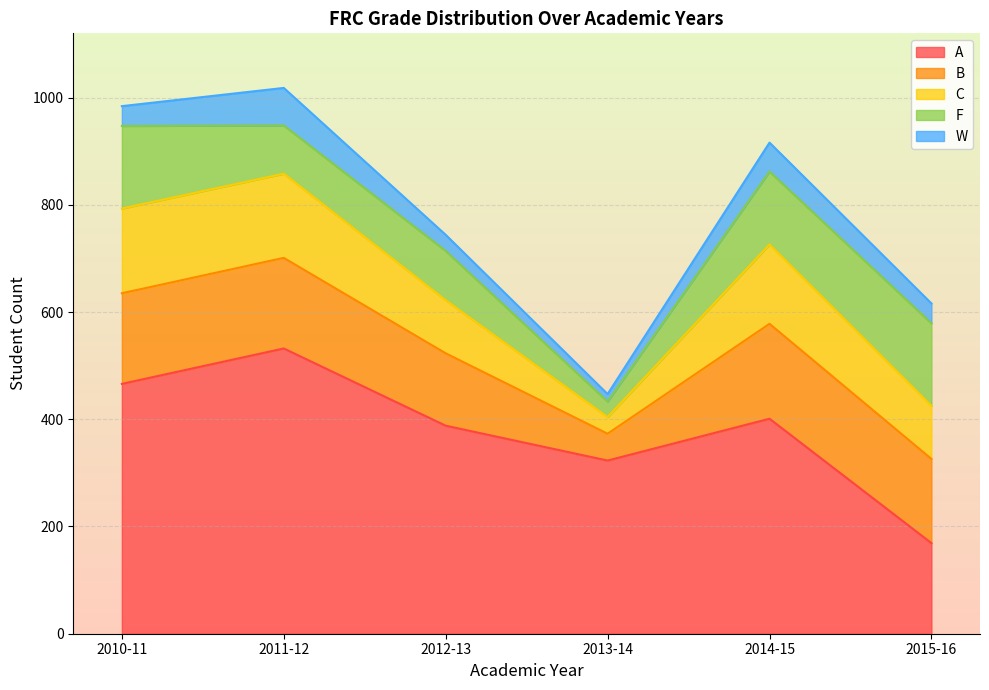

True or false: W has a value of 48 at 2011-12.

False